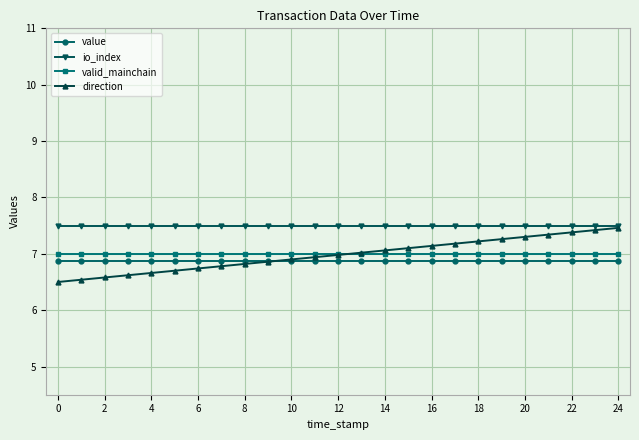

True or false: value and valid_mainchain intersect in this chart.

False